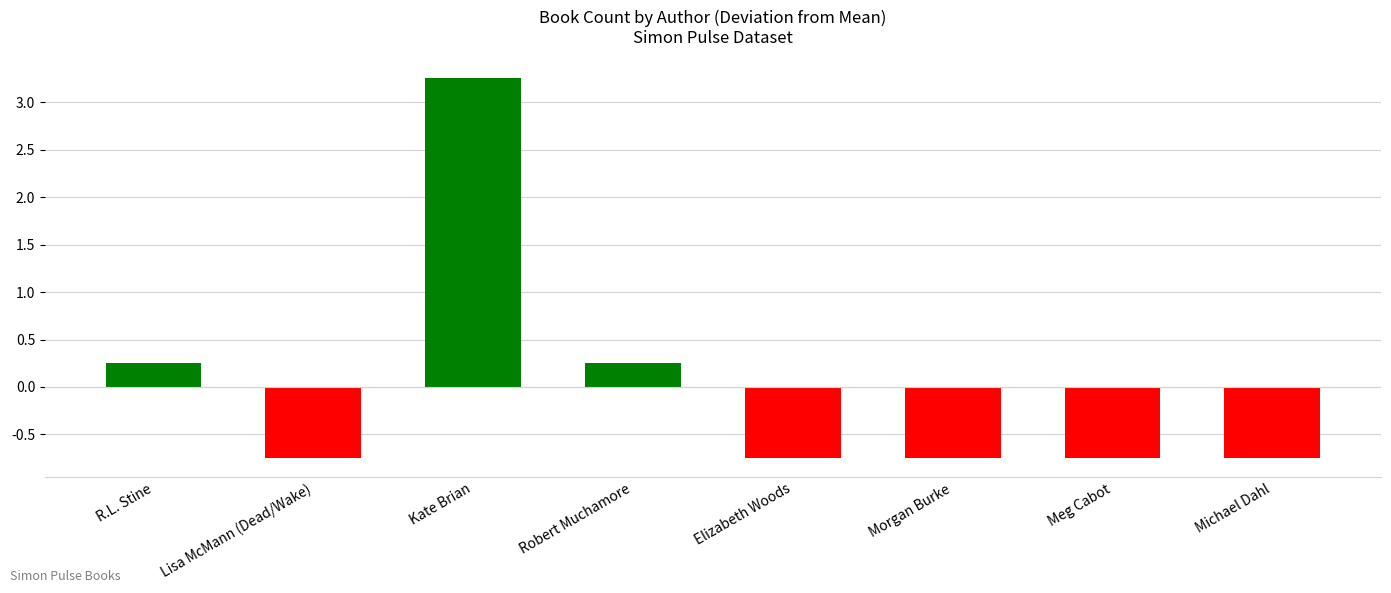

At which label does the data first exceed 0?

R.L. Stine